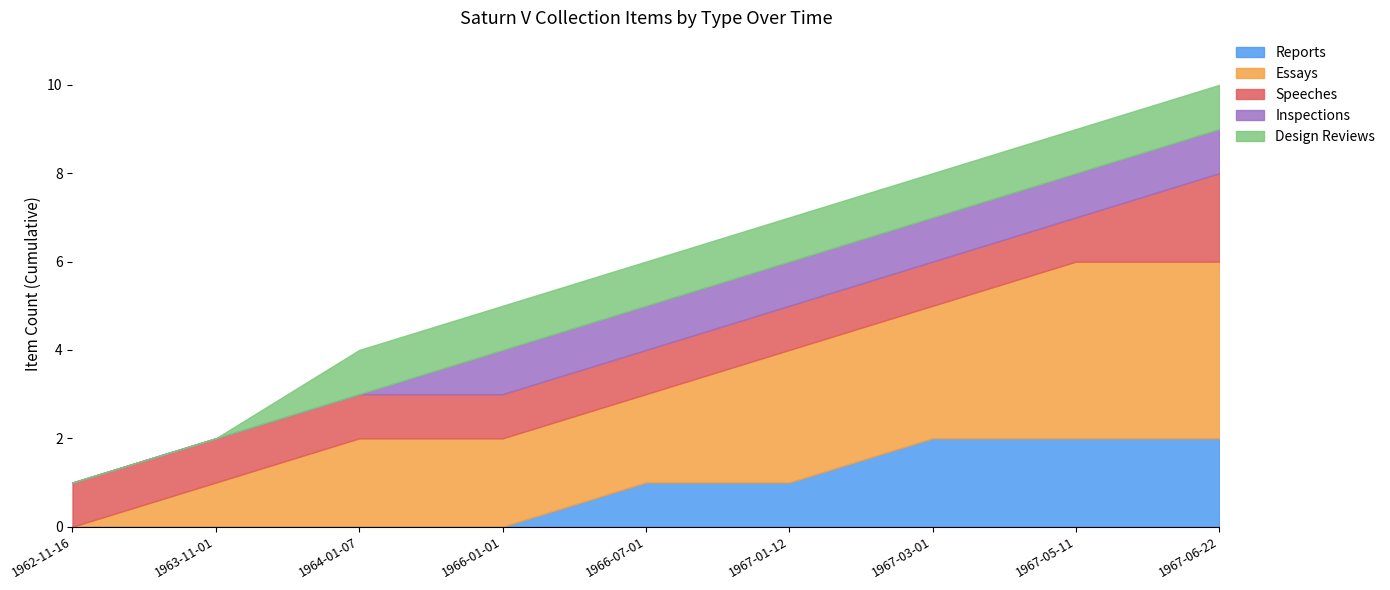

What is the difference between the maximum and minimum values in the Reports series?

2